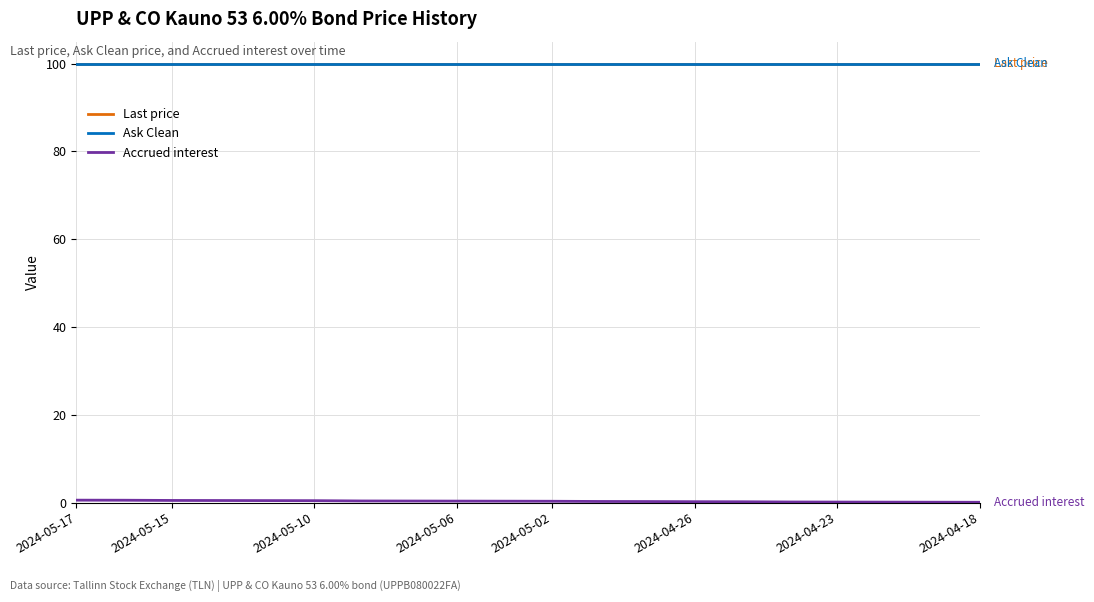

What is the maximum value shown in the chart?

100.0